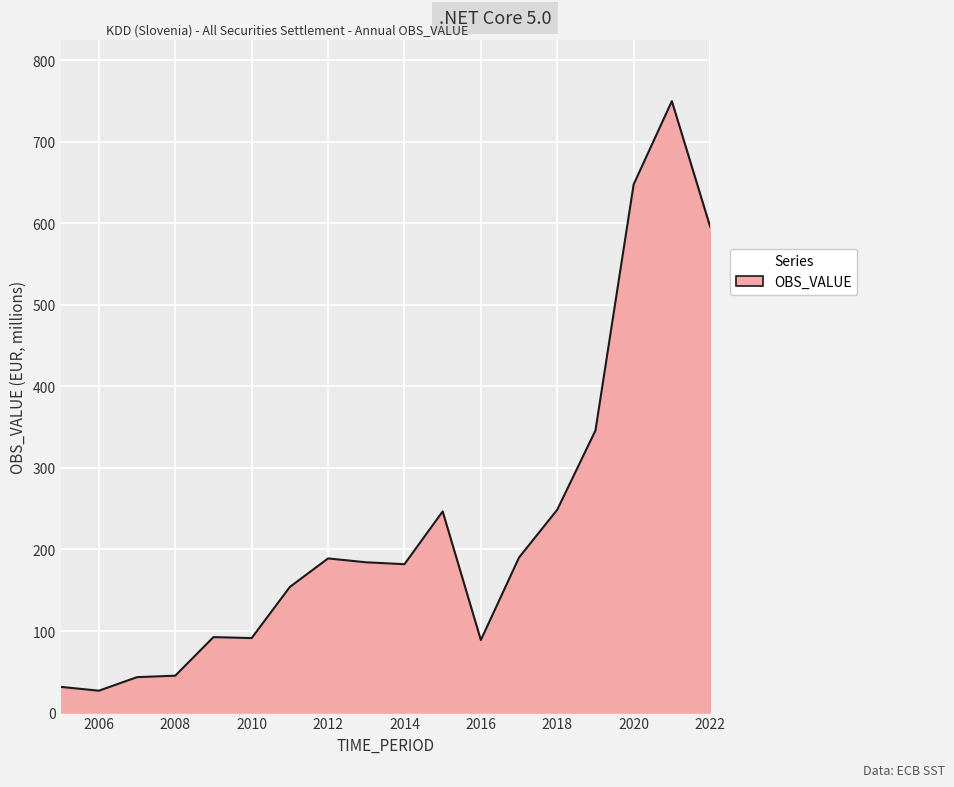

What is the minimum value shown in the chart?

26.8